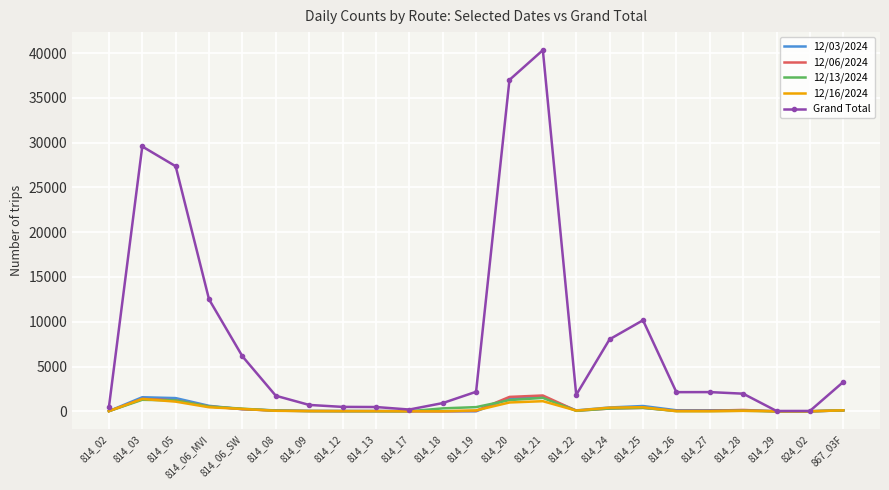

What is the sum of all 12/03/2024 values?

8676